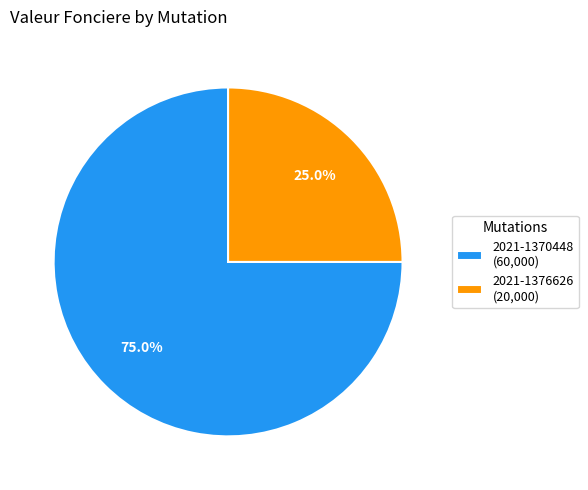

Which category has the smallest portion of the pie?

2021-1376626